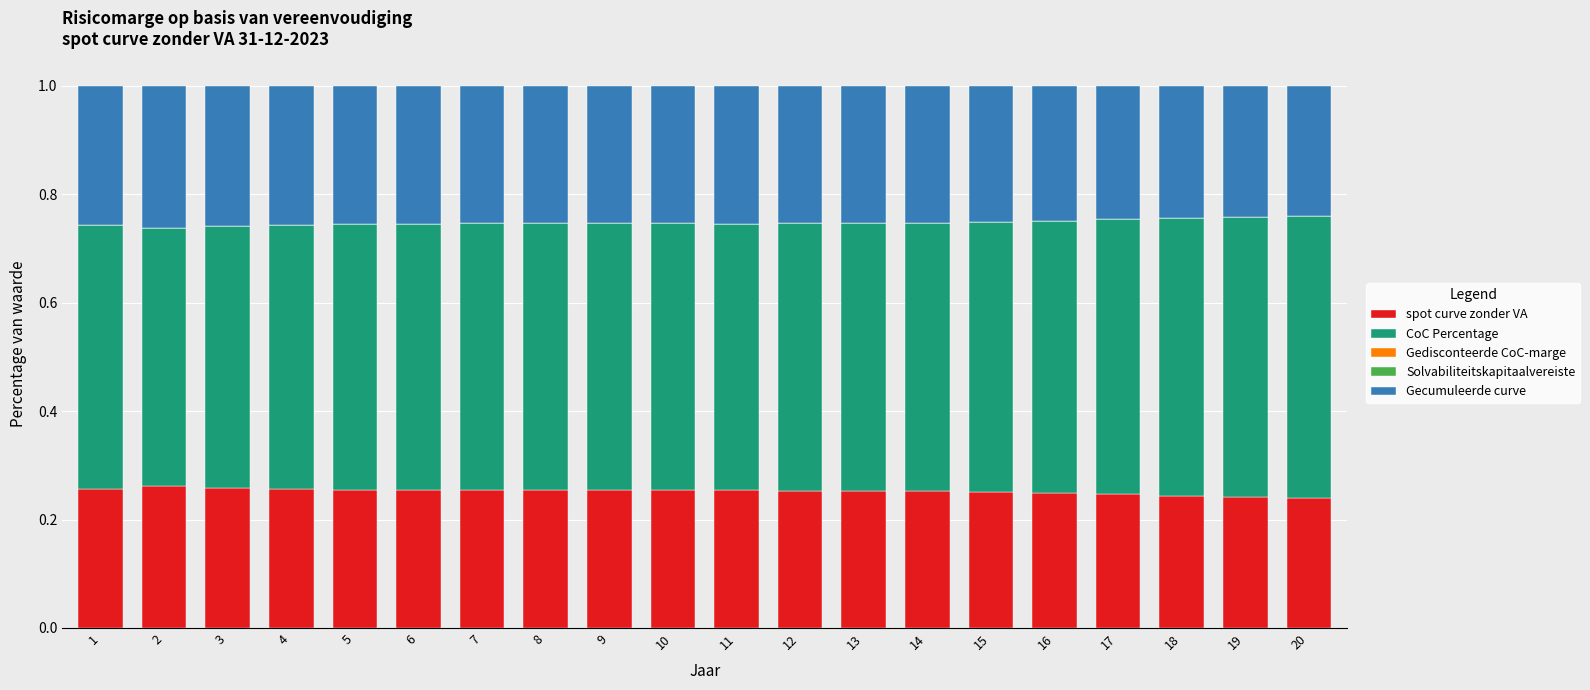

What is the total value across all series at 2?

1.0